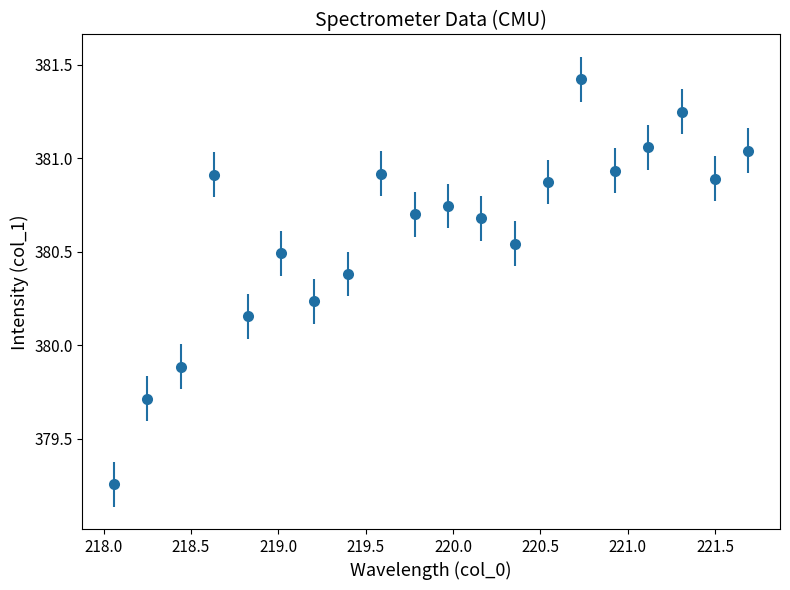

What is the average value?

380.6